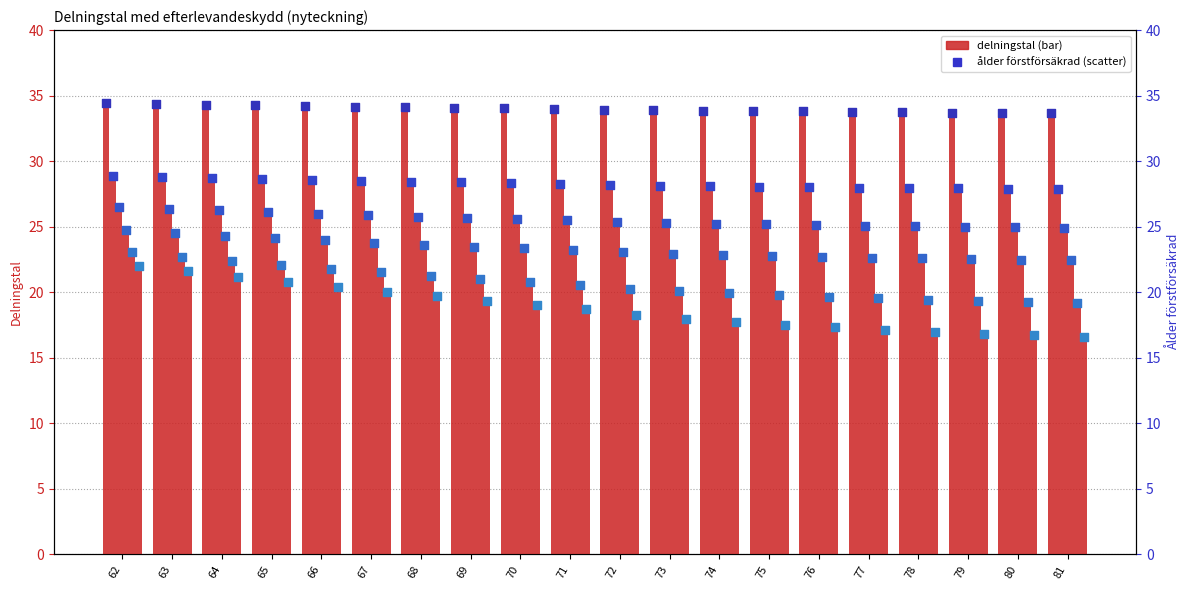

At how many categories does at least one series exceed 25?

20